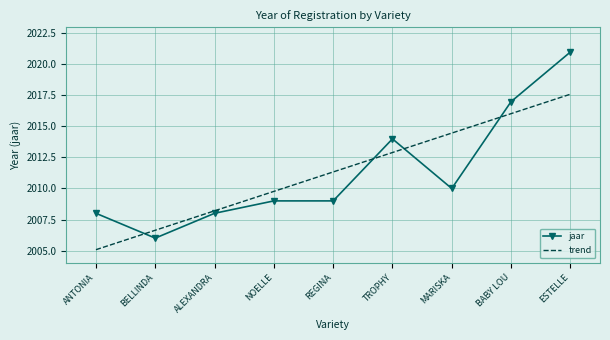

At which category does the data reach its first local valley?

BELLINDA